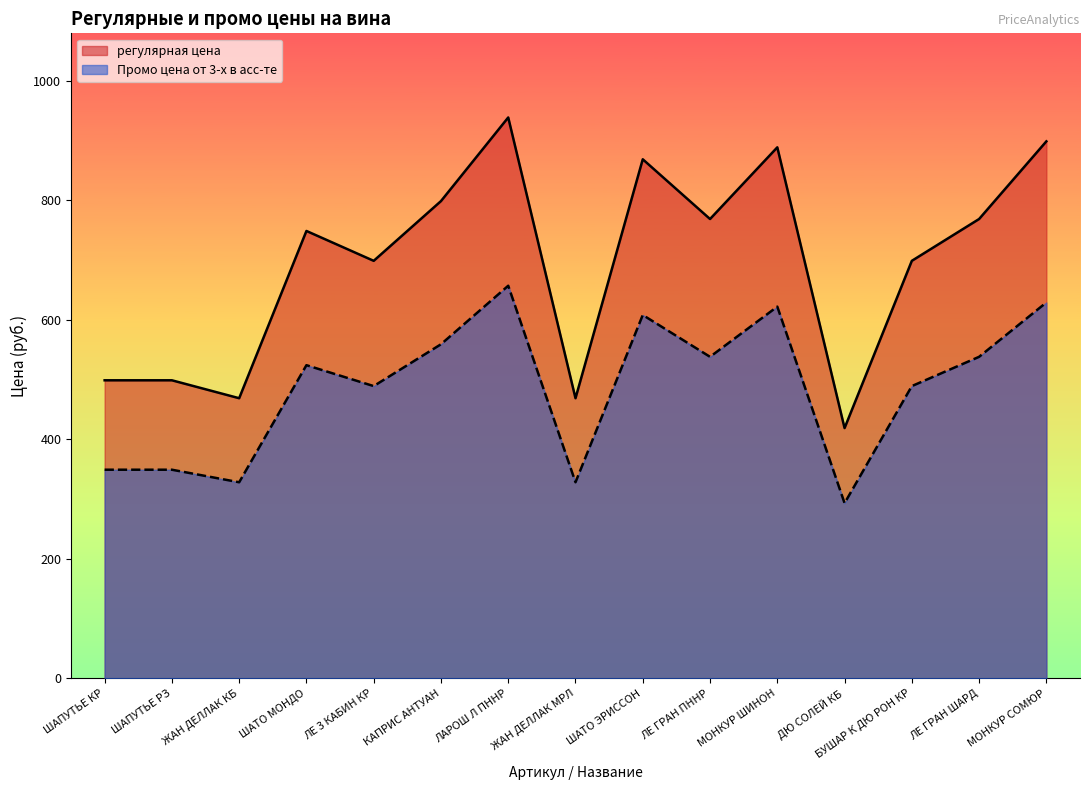

What is the value of the регулярная цена point at the 8th from the left?

469.0